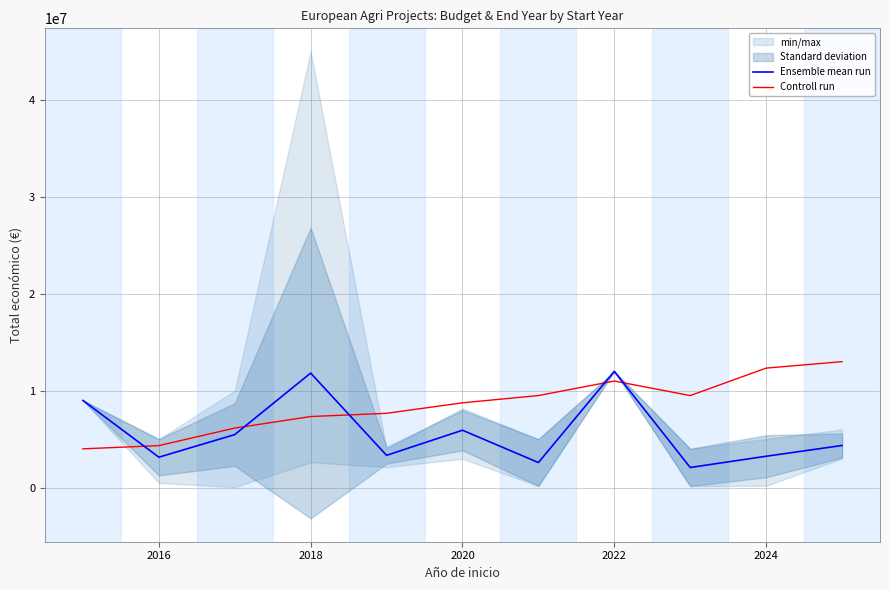

How many times do Controll run and Ensemble mean run cross each other?

5